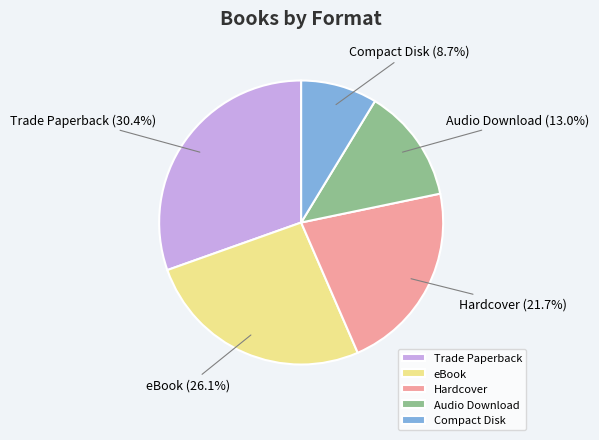

Is it true that Hardcover is 22% of the pie?

True